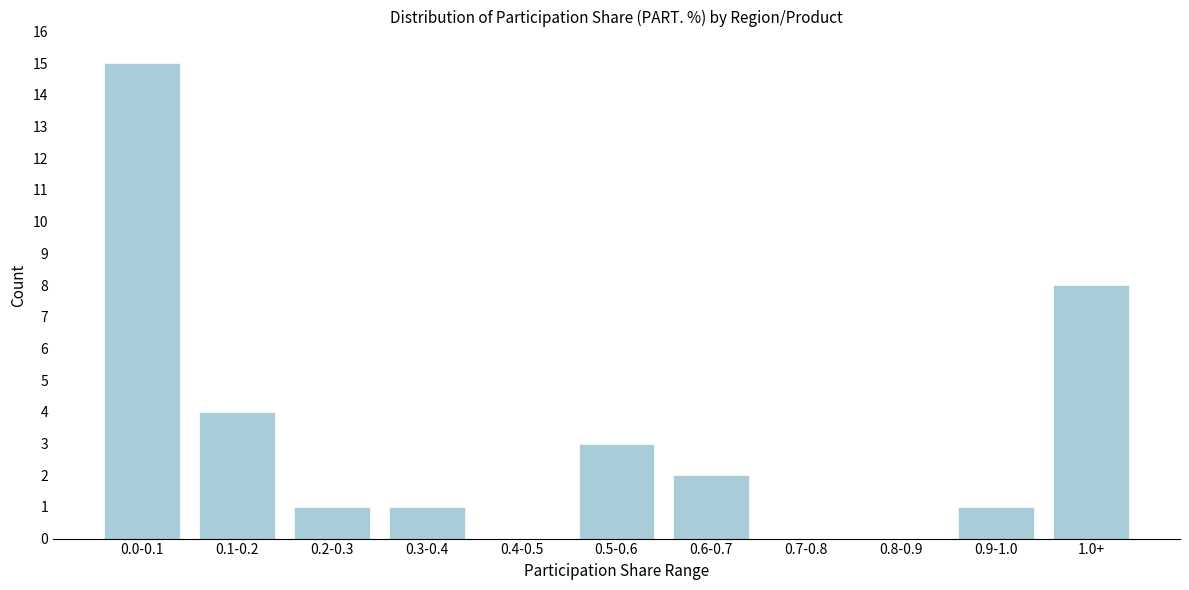

Reading left to right, what are all the values shown in this chart?

0.0-0.1=15	0.1-0.2=4	0.2-0.3=1	0.3-0.4=1	0.4-0.5=0	0.5-0.6=3	0.6-0.7=2	0.7-0.8=0	0.8-0.9=0	0.9-1.0=1	1.0+=8